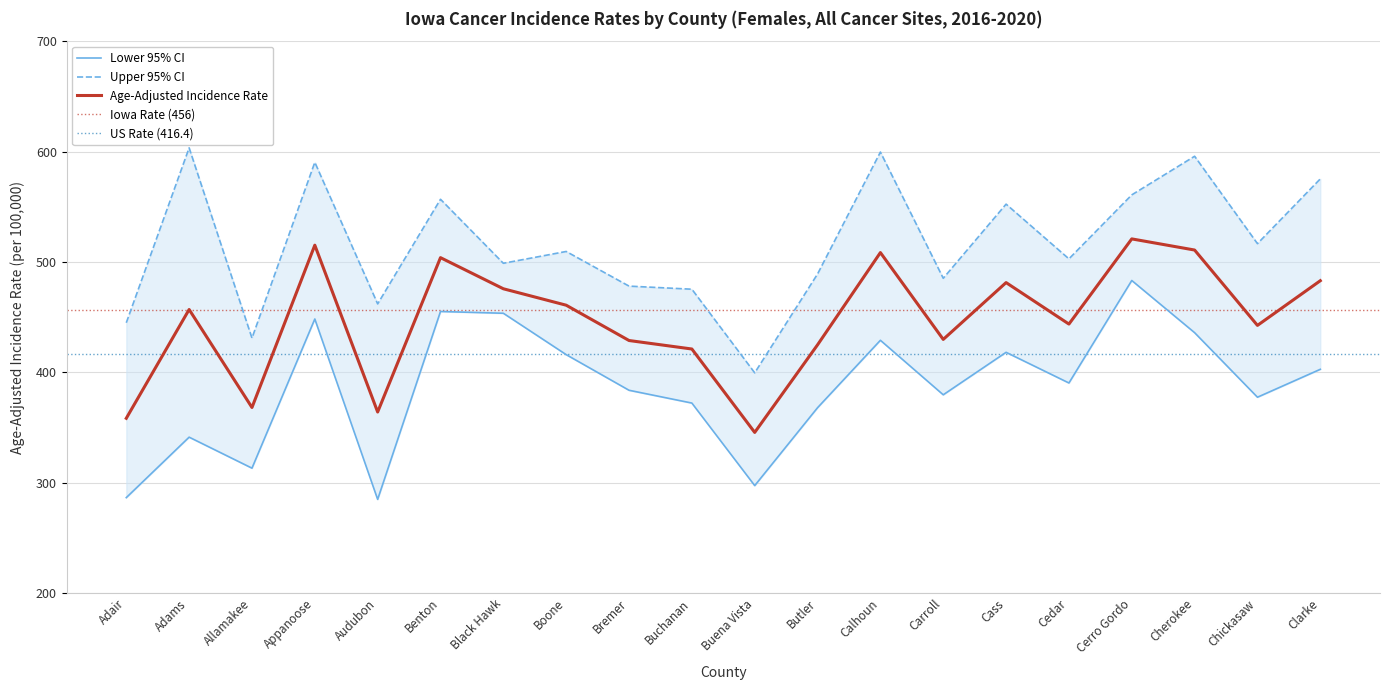

Which label corresponds to the smallest value in the chart?

Audubon